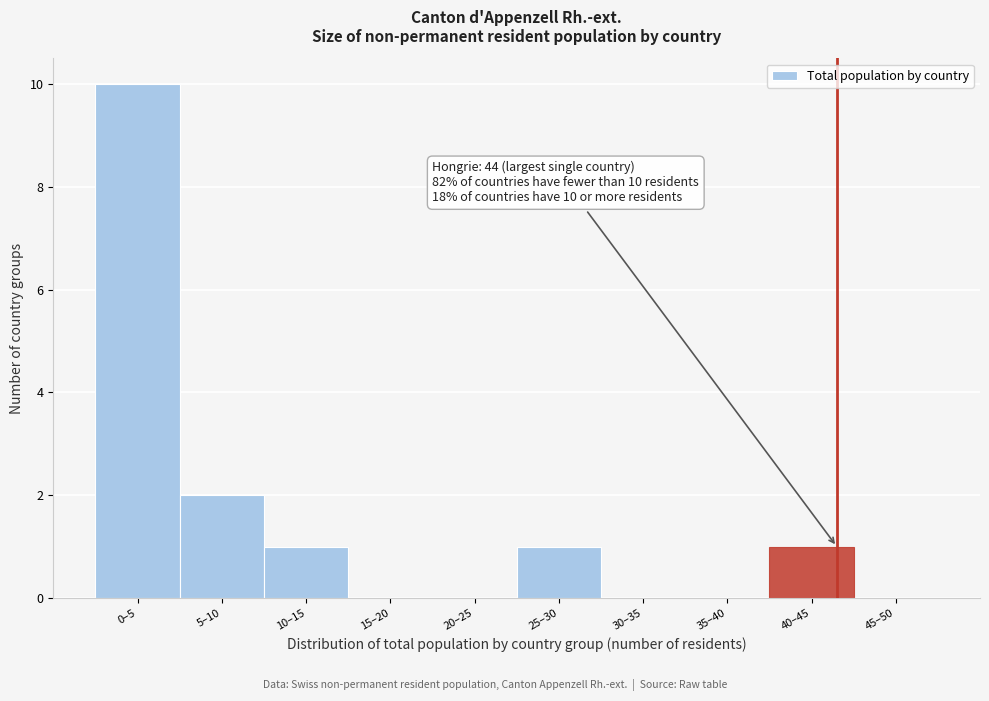

Reading left to right, transcribe all the data shown in this chart.

0–5=10	5–10=2	10–15=1	15–20=0	20–25=0	25–30=1	30–35=0	35–40=0	40–45=1	45–50=0